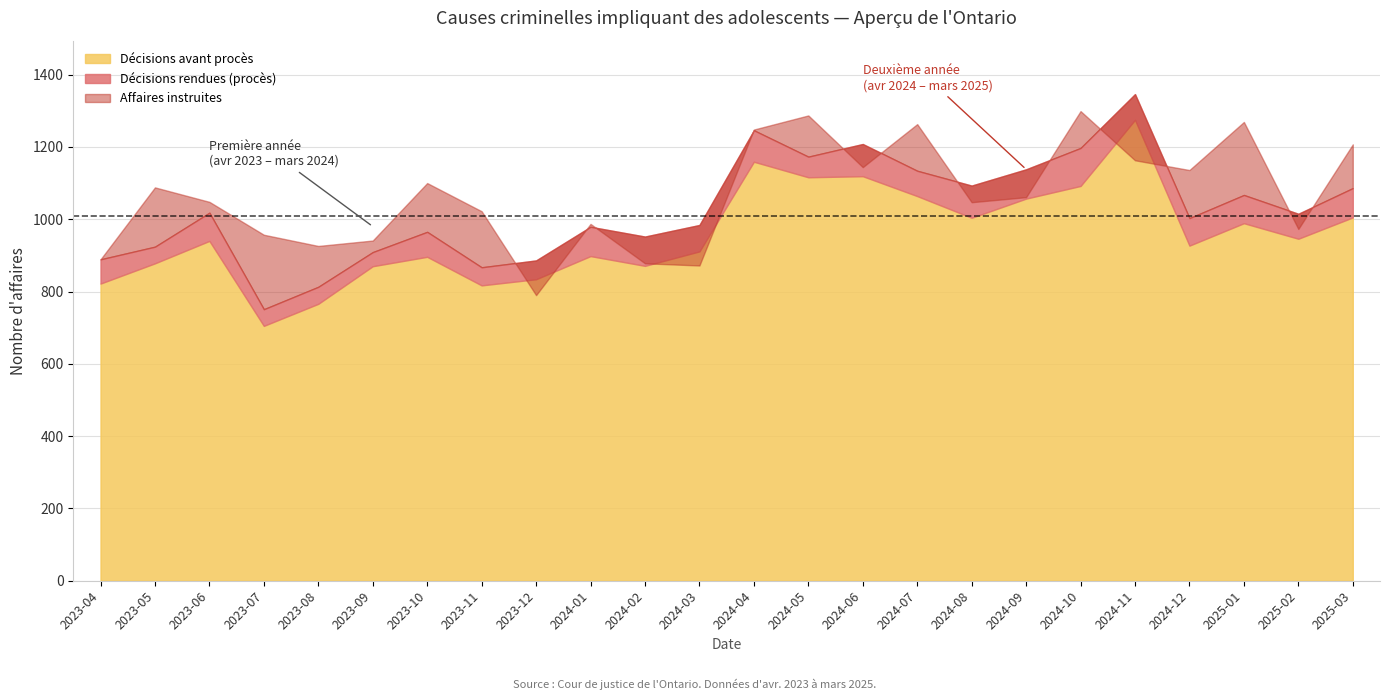

True or false: Décisions avant procès and Décisions rendues cross at least once.

False